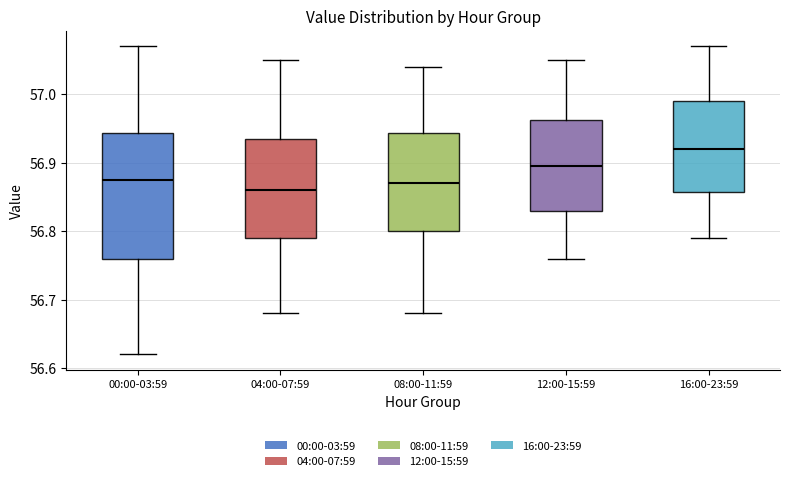

Which box's median line is the highest?

16:00-23:59